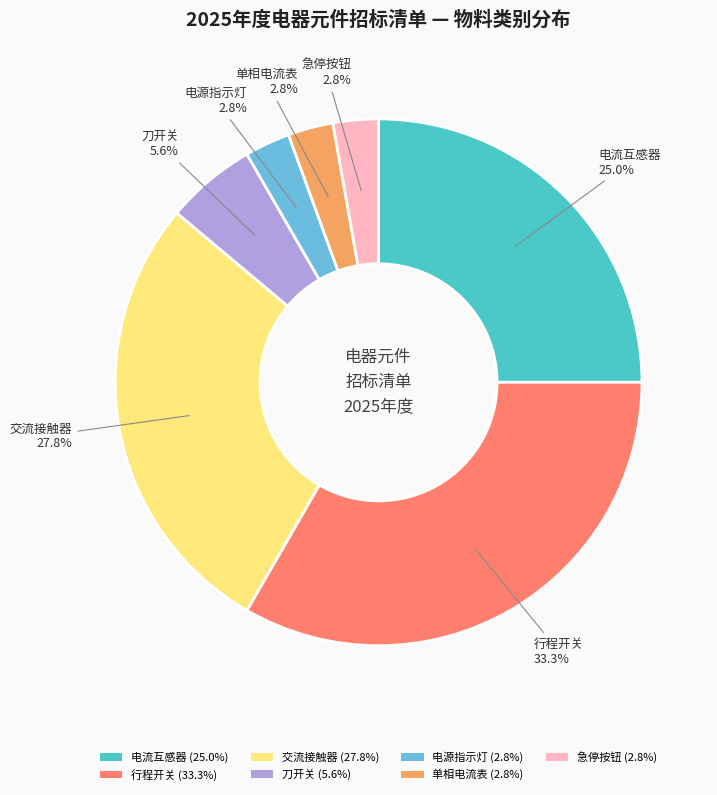

Does any single category account for the majority?

No